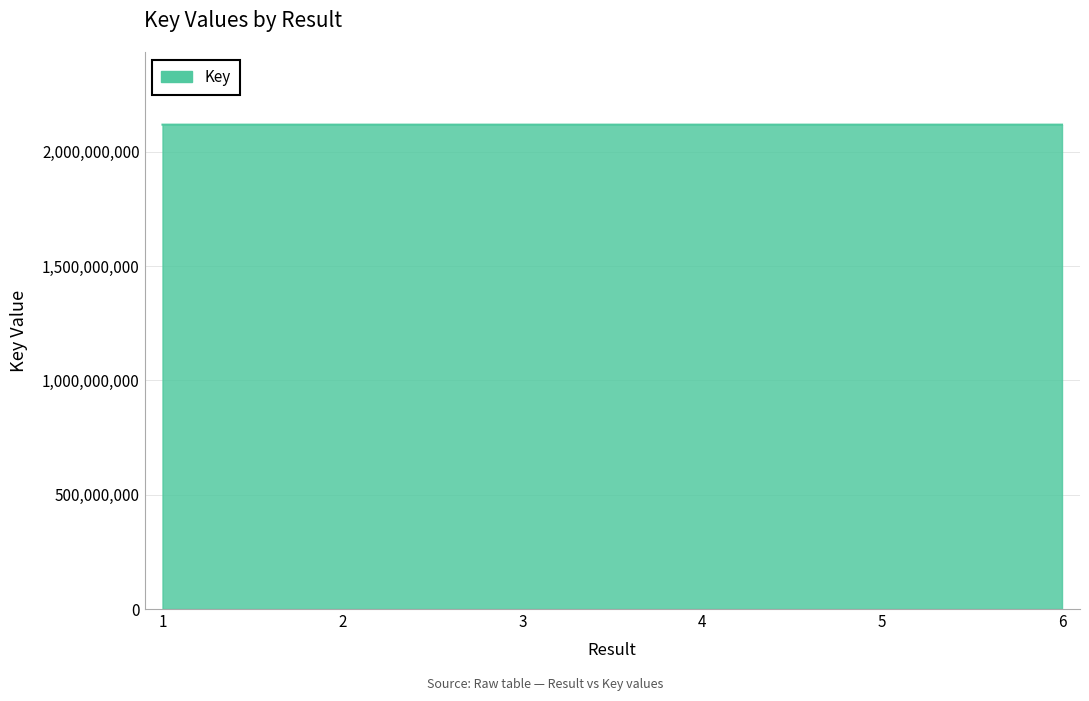

Approximately how many times larger is the value at 4 compared to 3?

1.0